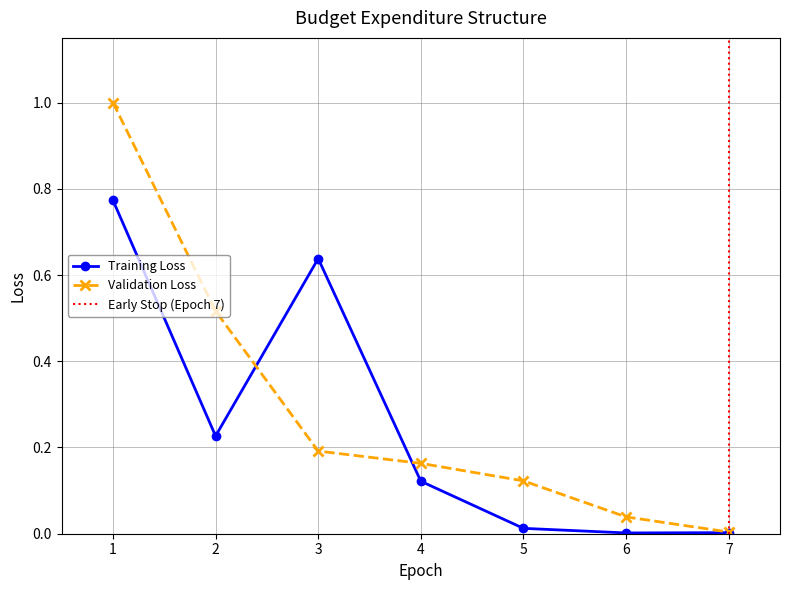

Where do Training Loss and Validation Loss first cross each other?

2 and 3